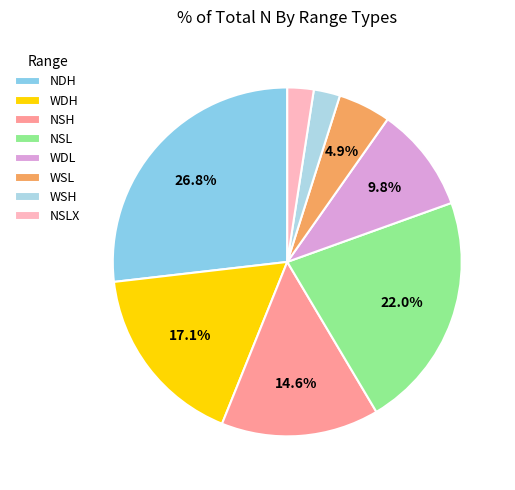

Does NDH account for over 50% of the chart?

No